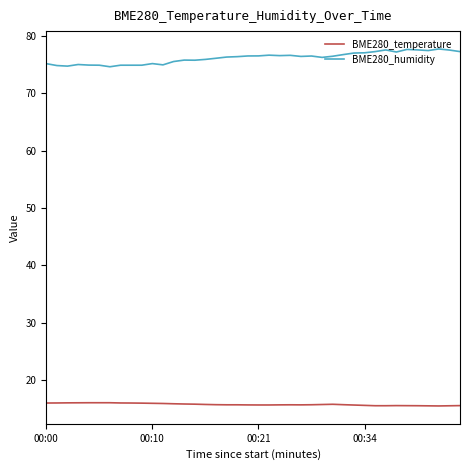

What is the minimum value shown in the chart?

15.5